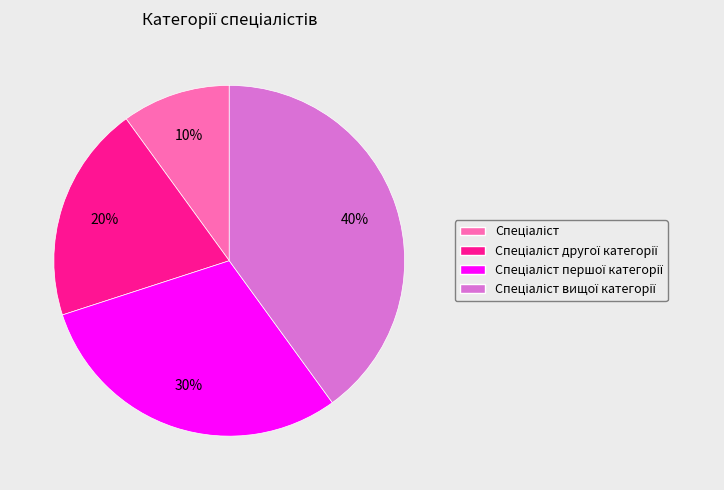

To the nearest percent, what is the average slice percentage?

25%